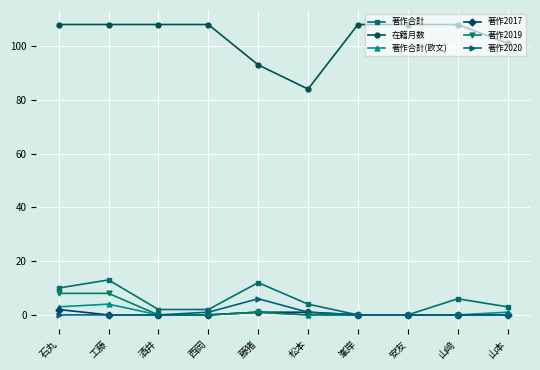

What is the label of the 5th point from the left?

藤猪